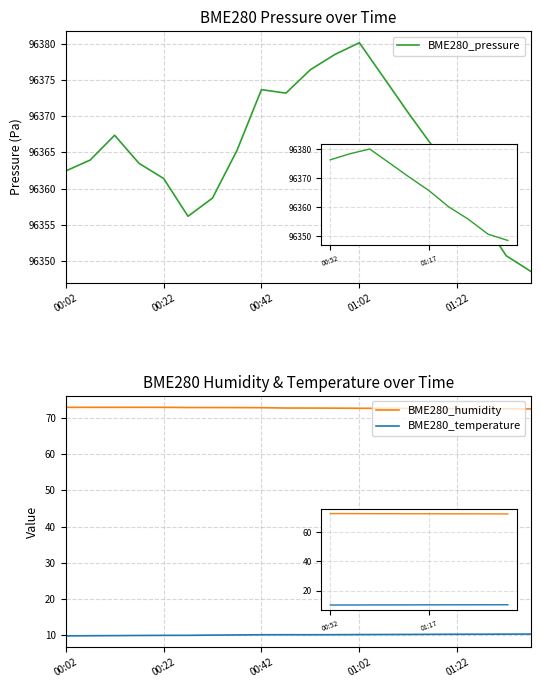

What is the highest value of the BME280_humidity series?

73.0